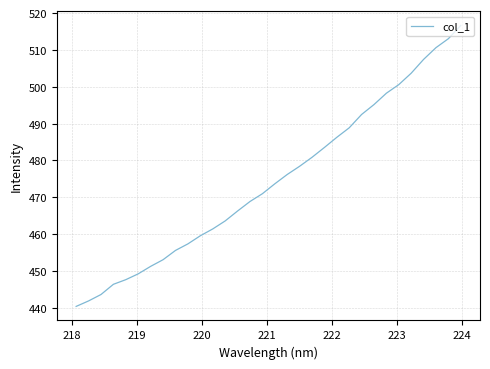

What is the maximum value shown in the chart?

516.6